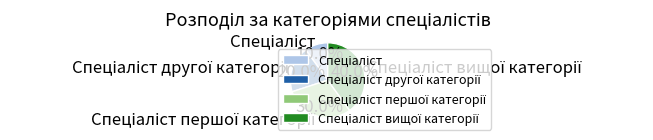

Is there any slice that represents more than half of the pie?

No